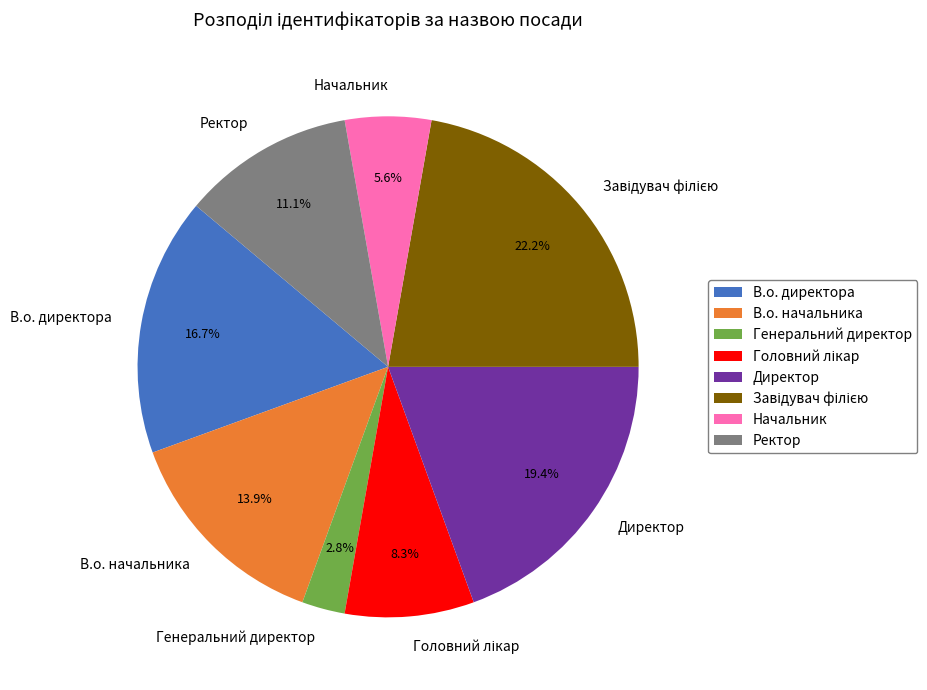

How much of the chart is everything except Директор?

80.6%